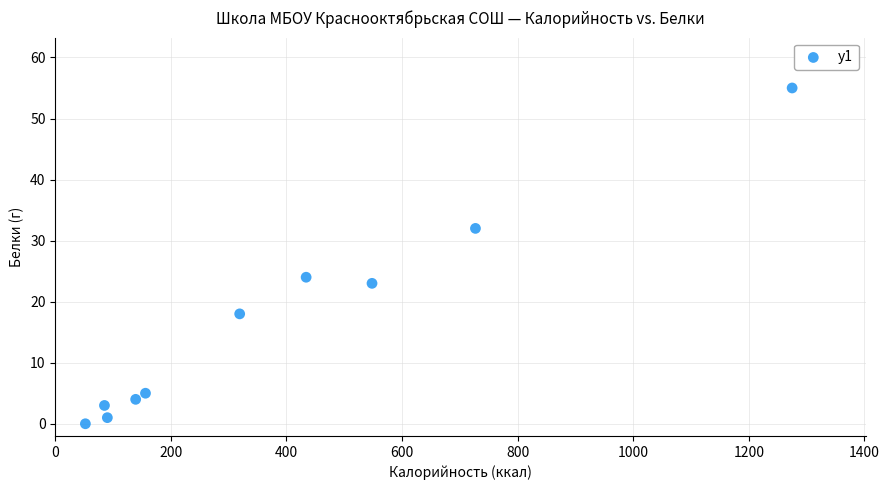

What is the range of Y values (max minus min)?

55